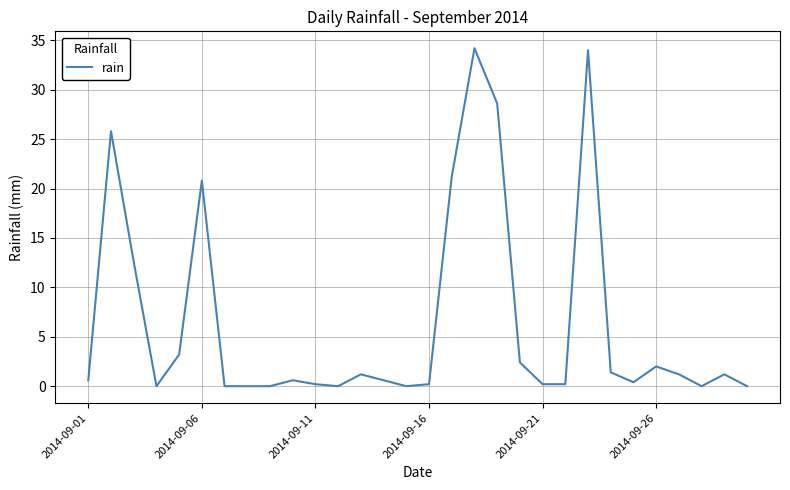

What is the greatest value displayed?

34.2